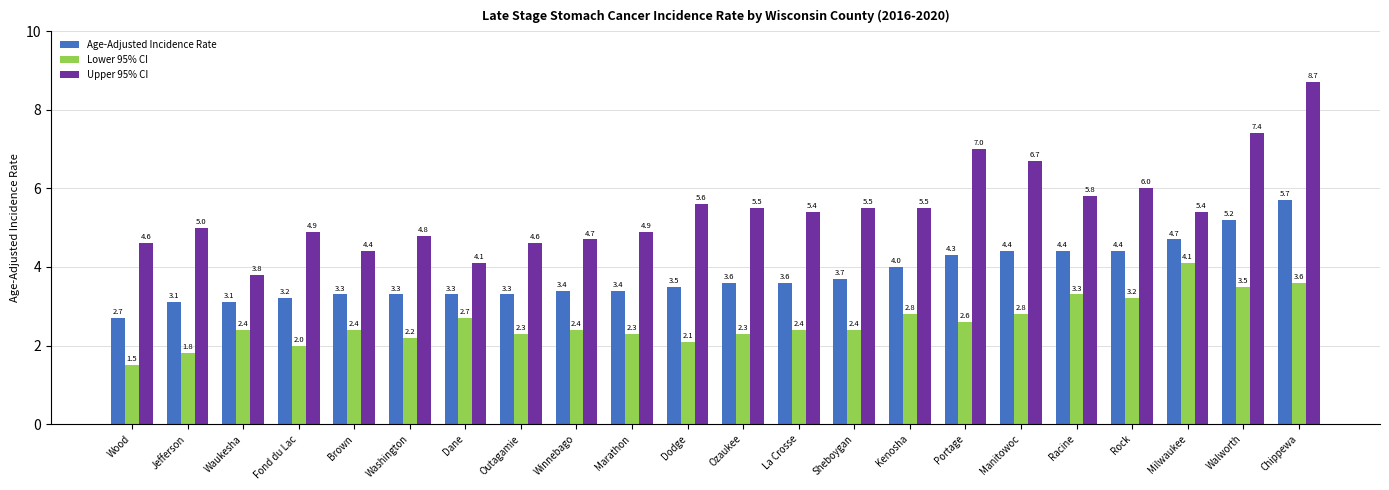

Reading right to left, list all the values displayed in this chart.

Age-Adjusted Incidence Rate: Chippewa=5.7	Walworth=5.2	Milwaukee=4.7	Rock=4.4	Racine=4.4	Manitowoc=4.4	Portage=4.3	Kenosha=4.0	Sheboygan=3.7	La Crosse=3.6	Ozaukee=3.6	Dodge=3.5	Marathon=3.4	Winnebago=3.4	Outagamie=3.3	Dane=3.3	Washington=3.3	Brown=3.3	Fond du Lac=3.2	Waukesha=3.1	Jefferson=3.1	Wood=2.7
Lower 95% CI: Chippewa=3.6	Walworth=3.5	Milwaukee=4.1	Rock=3.2	Racine=3.3	Manitowoc=2.8	Portage=2.6	Kenosha=2.8	Sheboygan=2.4	La Crosse=2.4	Ozaukee=2.3	Dodge=2.1	Marathon=2.3	Winnebago=2.4	Outagamie=2.3	Dane=2.7	Washington=2.2	Brown=2.4	Fond du Lac=2.0	Waukesha=2.4	Jefferson=1.8	Wood=1.5
Upper 95% CI: Chippewa=8.7	Walworth=7.4	Milwaukee=5.4	Rock=6.0	Racine=5.8	Manitowoc=6.7	Portage=7.0	Kenosha=5.5	Sheboygan=5.5	La Crosse=5.4	Ozaukee=5.5	Dodge=5.6	Marathon=4.9	Winnebago=4.7	Outagamie=4.6	Dane=4.1	Washington=4.8	Brown=4.4	Fond du Lac=4.9	Waukesha=3.8	Jefferson=5.0	Wood=4.6